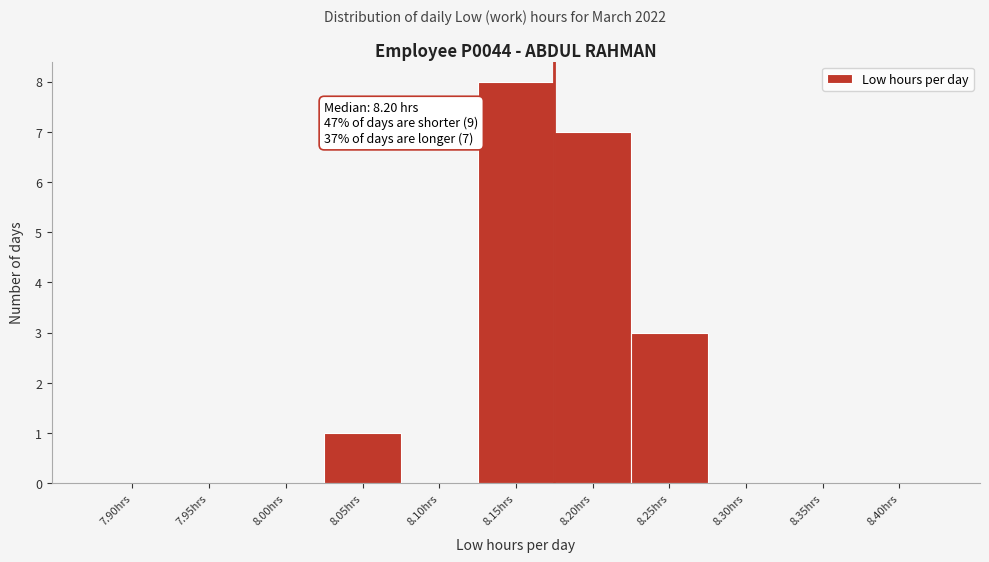

Reading right to left, list all the values displayed in this chart.

8.40hrs=0	8.35hrs=0	8.30hrs=0	8.25hrs=3	8.20hrs=7	8.15hrs=8	8.10hrs=0	8.05hrs=1	8.00hrs=0	7.95hrs=0	7.90hrs=0